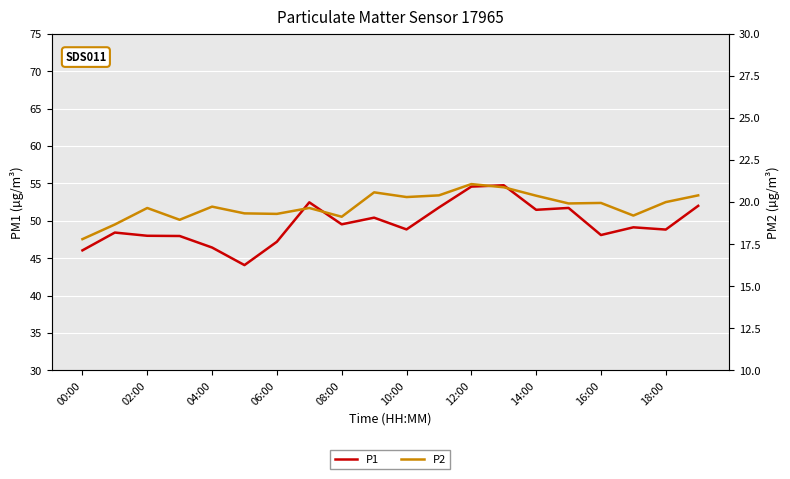

The value of P1 at 10:00 is 48.9. True or false?

True